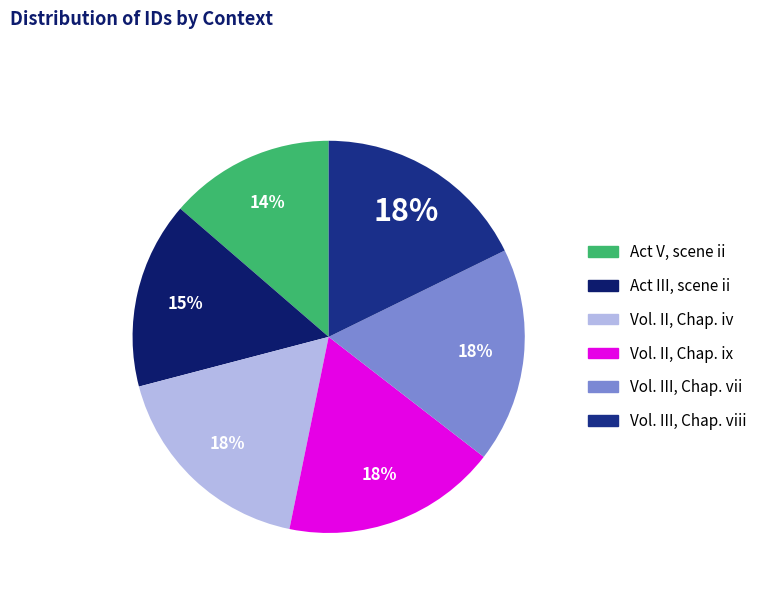

To the nearest percent, what is the difference between the largest and smallest slice percentages?

4%